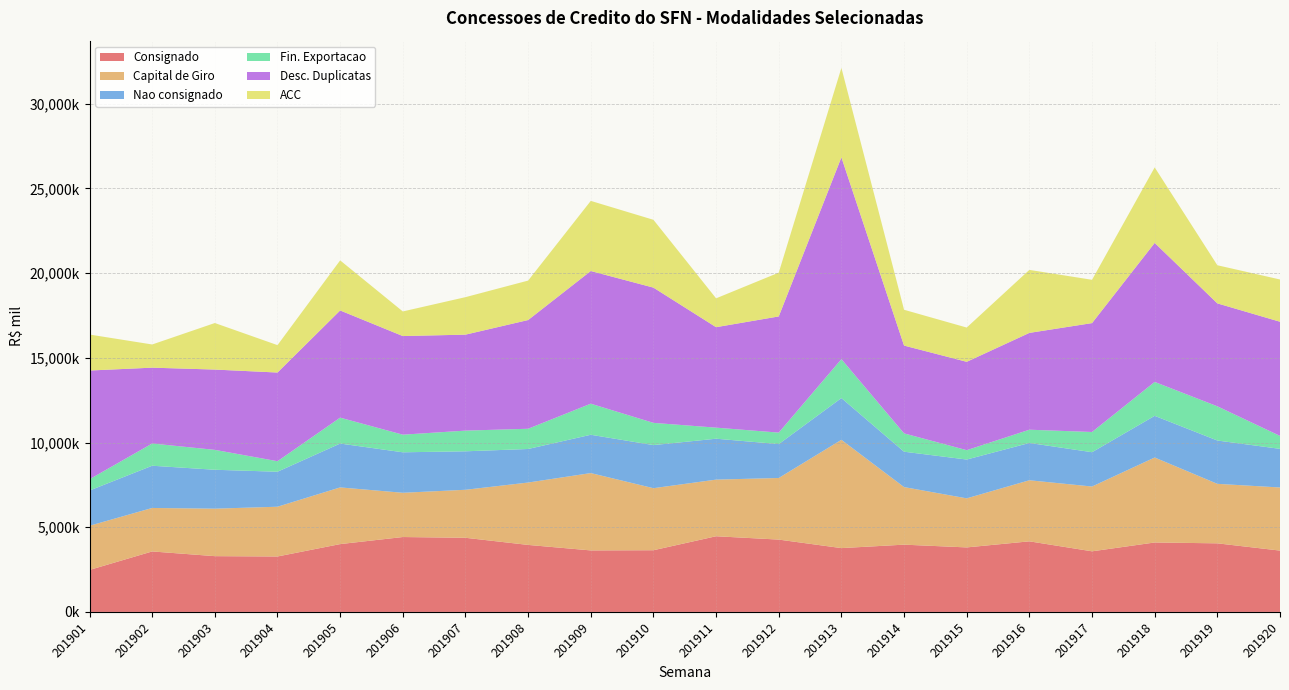

Reading right to left, list all the values displayed in this chart.

Consignado: 3620076	4048895	4098884	3577514	4167040	3808185	3970681	3767280	4269646	4466846	3641636	3630824	3955221	4376163	4421005	4003992	3272723	3292154	3570171	2478261
Capital de Giro: 3726319	3512213	5016473	3824989	3605089	2896137	3398705	6392210	3637083	3343512	3662429	4565537	3682426	2834277	2612442	3346411	2937278	2803321	2566731	2607578
Nao consignado: 2279771	2557461	2460227	2025579	2201332	2291155	2088178	2465080	2000612	2414666	2544317	2261462	1980903	2271035	2389604	2588833	2065621	2296426	2493264	2081084
Fin. Exportacao: 763598	2019730	2001528	1193299	783001	553568	1081564	2297434	677599	653212	1311899	1834764	1194082	1221705	1040107	1529367	621116	1174678	1312919	664258
Desc. Duplicatas: 6740242	6075937	8206923	6428847	5715067	5215457	5183262	11913617	6858535	5930473	7984077	7831878	6418147	5664956	5821793	6327783	5234873	4740225	4475784	6419106
ACC: 2494714	2250775	4458545	2555919	3719439	2022193	2114260	5280902	2584300	1703252	4003359	4139987	2328629	2213261	1452955	2955890	1617473	2747306	1369001	2124257